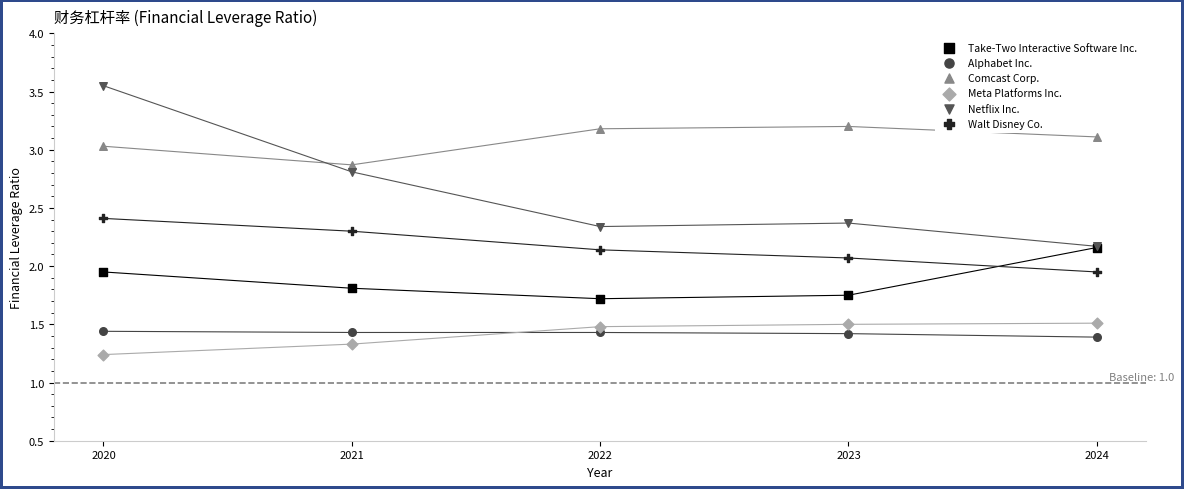

In the Take-Two Interactive Software Inc. series, what Y value is closest to 1?

1.7